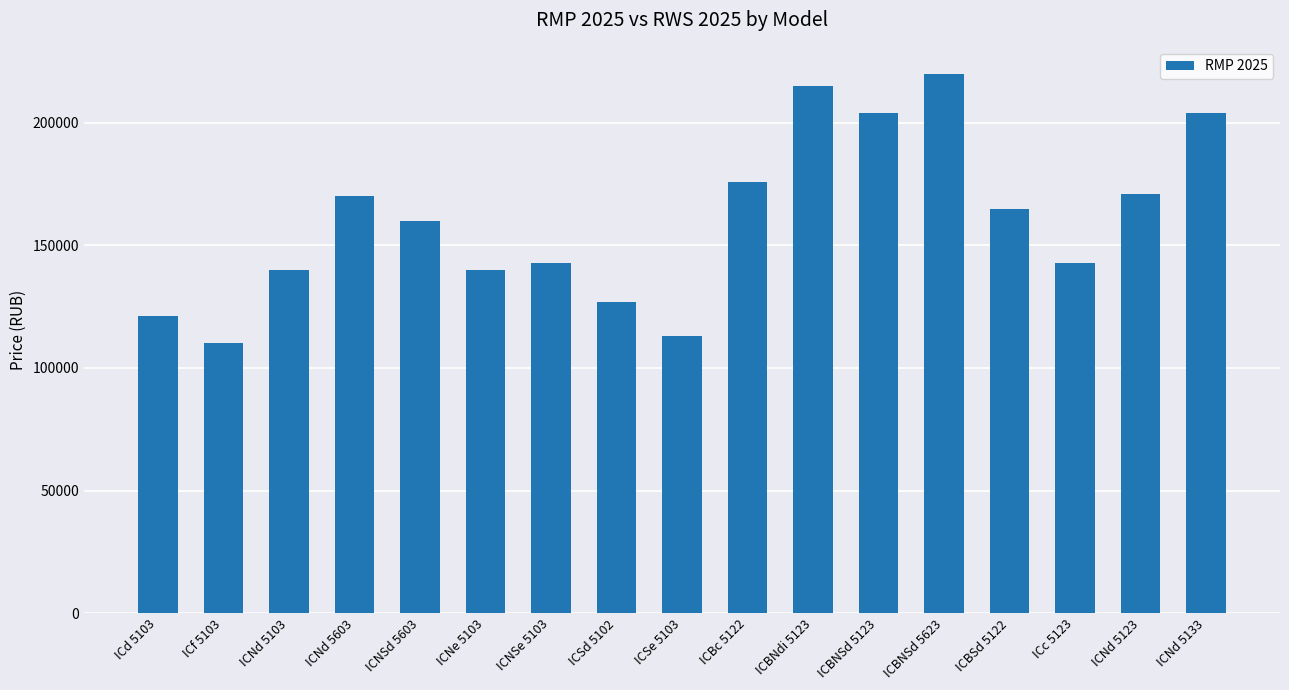

What is the sum of the values at ICNd 5133 and ICBc 5122?

380000